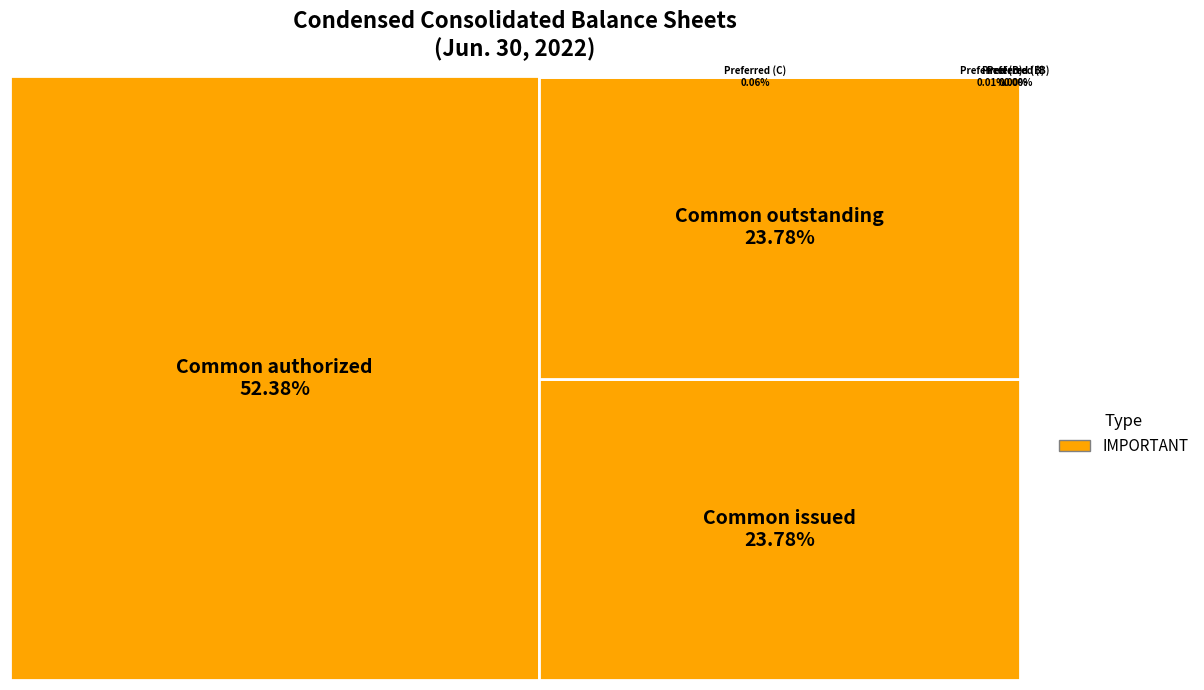

Which has a higher value, Common stock shares outstanding or Common stock shares issued?

Common stock shares outstanding